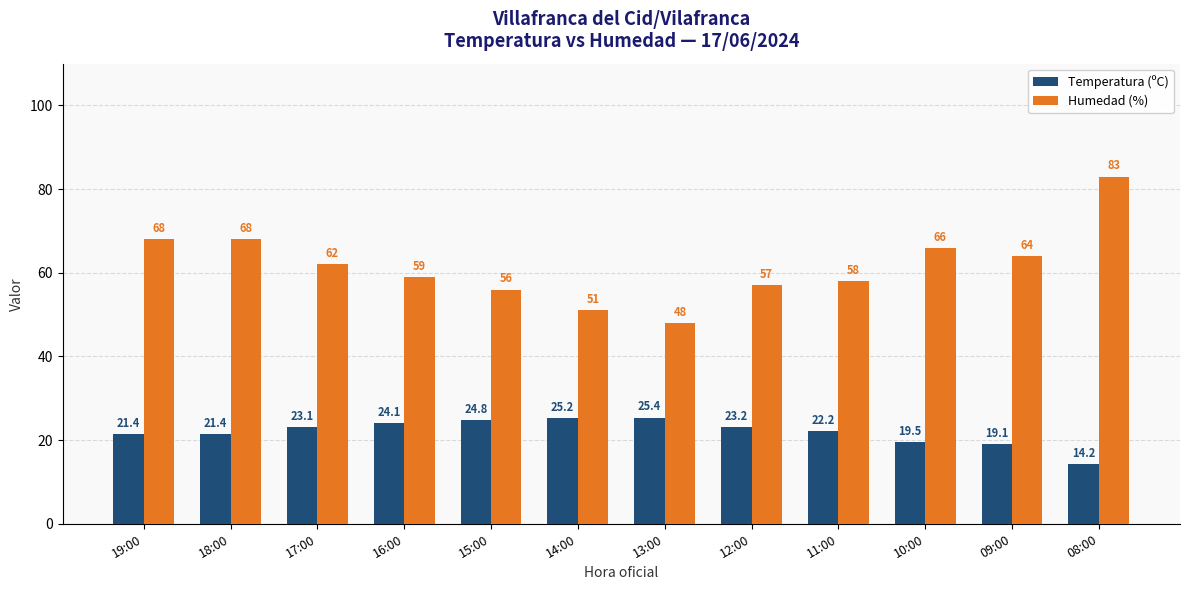

Rank the series at 15:00 from lowest to highest value.

Temperatura (ºC), Humedad (%)